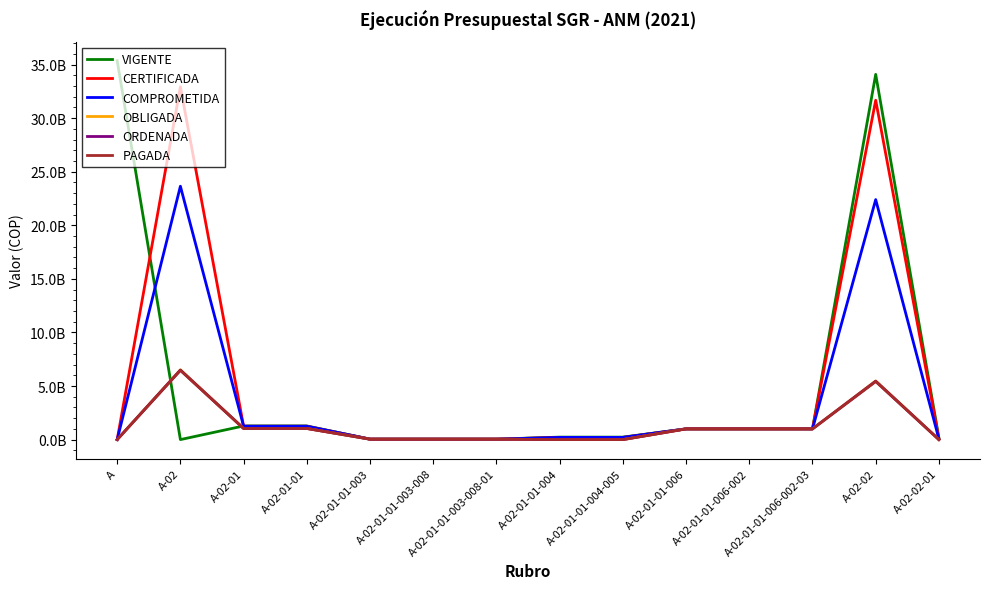

True or false: OBLIGADA has more than 1 interior local peaks.

True